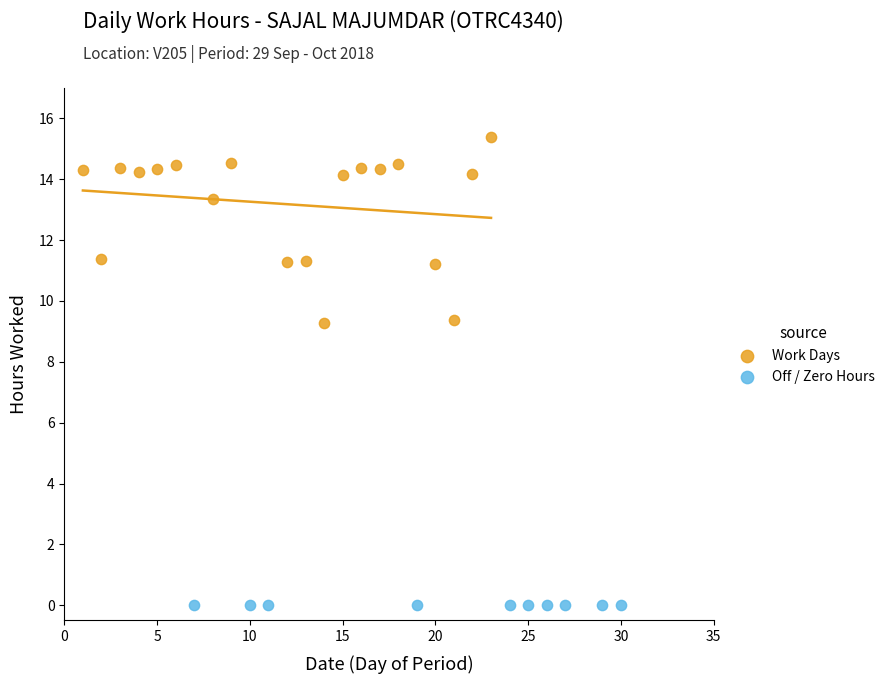

Which series reaches the minimum Y coordinate?

Off / Zero Hours